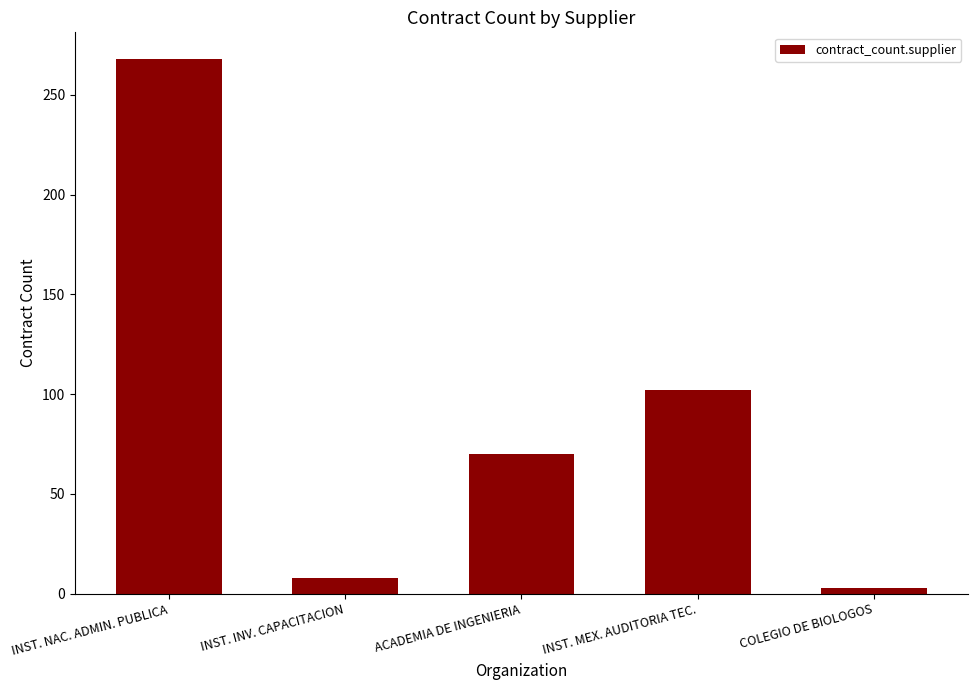

What is the change in value from INST. NAC. ADMIN. PUBLICA to COLEGIO DE BIOLOGOS?

-265